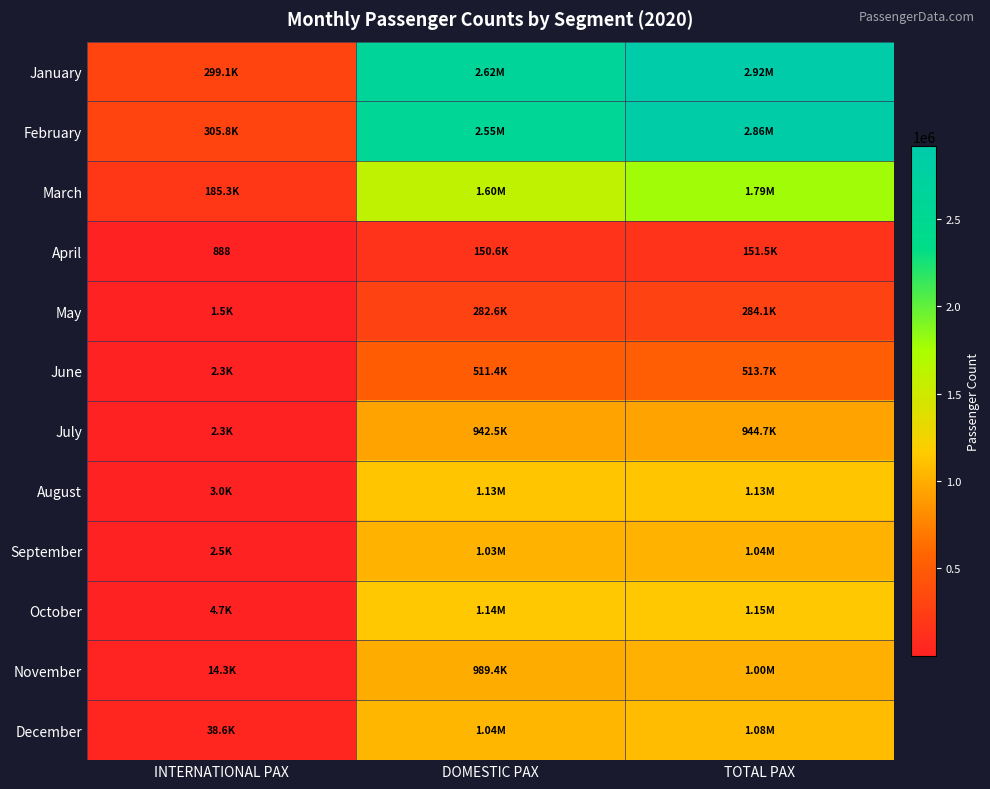

What is the average value of the November series?

669187